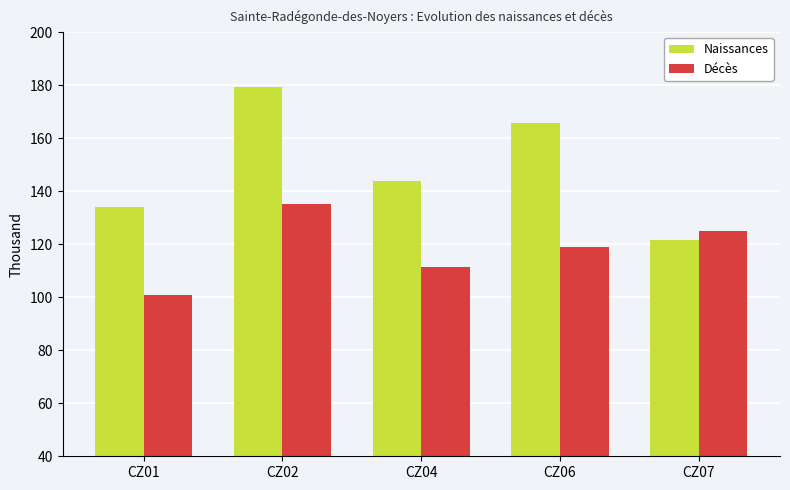

What value does the Naissances series have at CZ02?

179.4